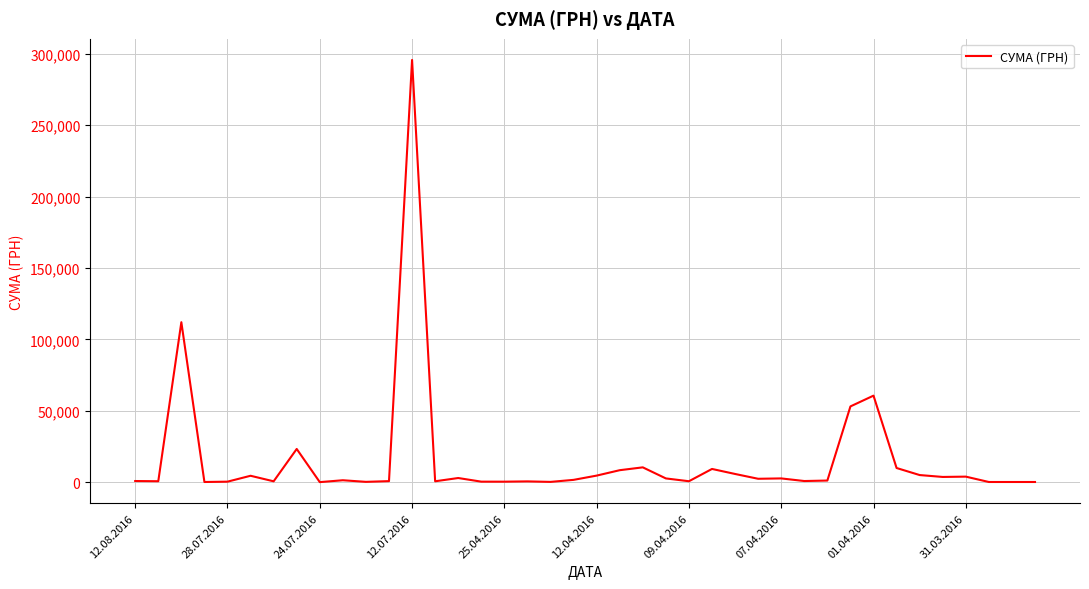

How many lines are shown in the chart?

1